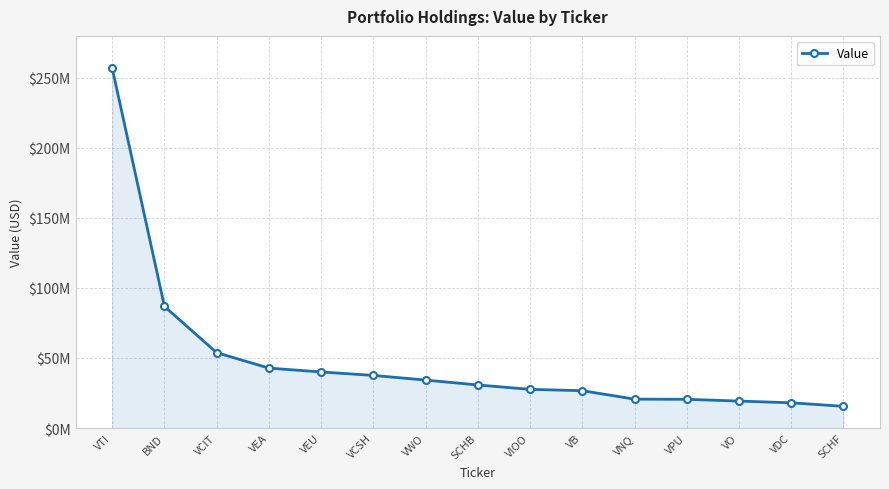

What is the change in value from VCIT to VNQ?

-33192000